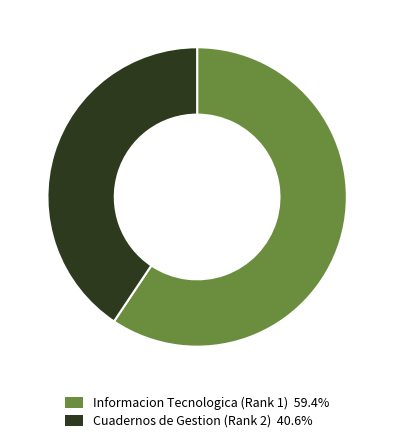

True or false: Informacion Tecnologica (Rank 1) accounts for 73% of the total.

False